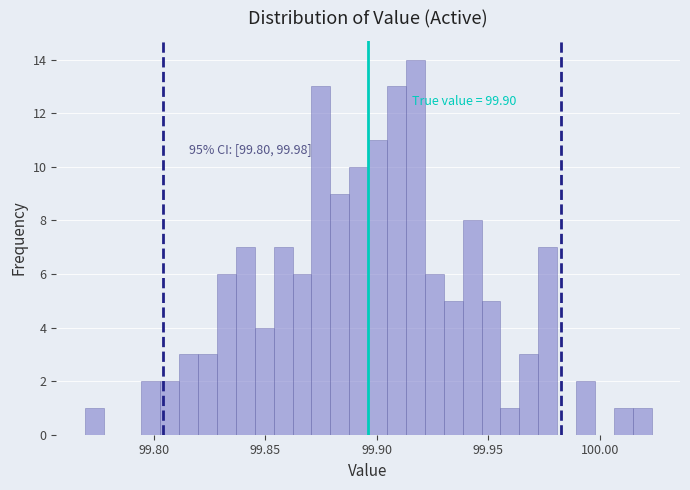

Around what value on the x-axis is the tallest bar? Give the approximate position of its centre, as read against the axis.

99.915